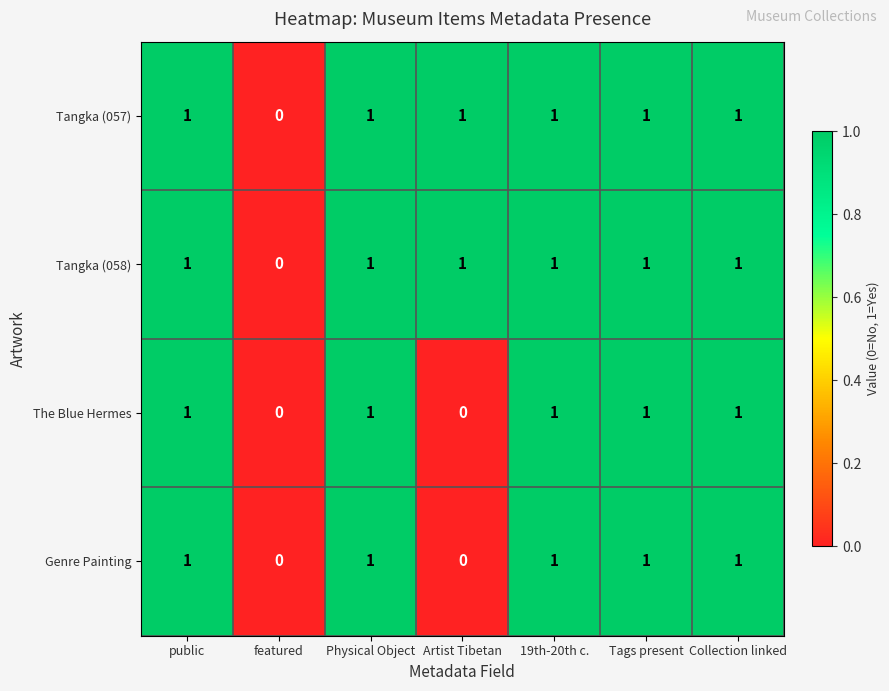

What is the sum of all Tangka (058) values?

6